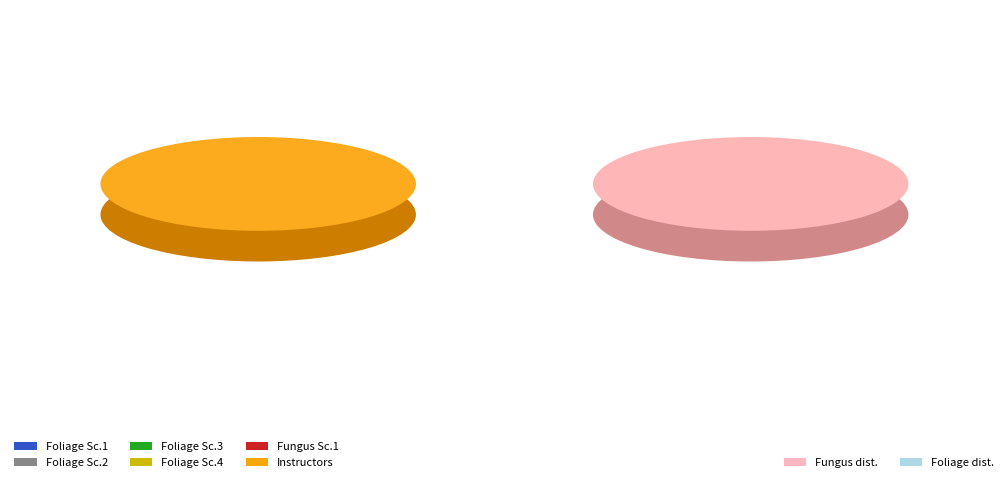

Is it true that Foliage Score 1 is 23% of the pie?

False